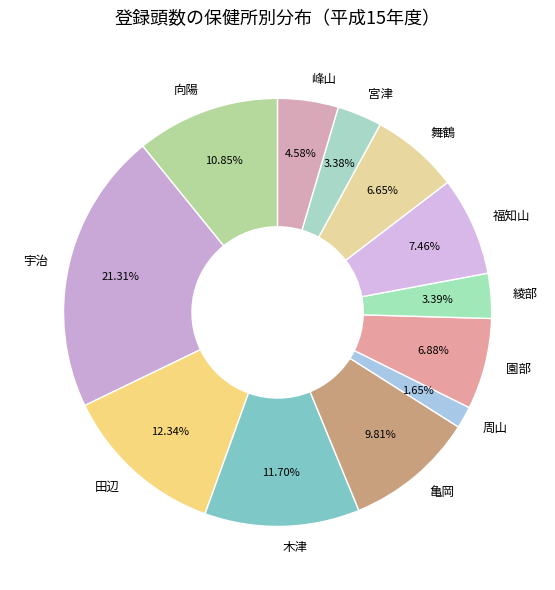

Does 向陽 account for over 50% of the chart?

No